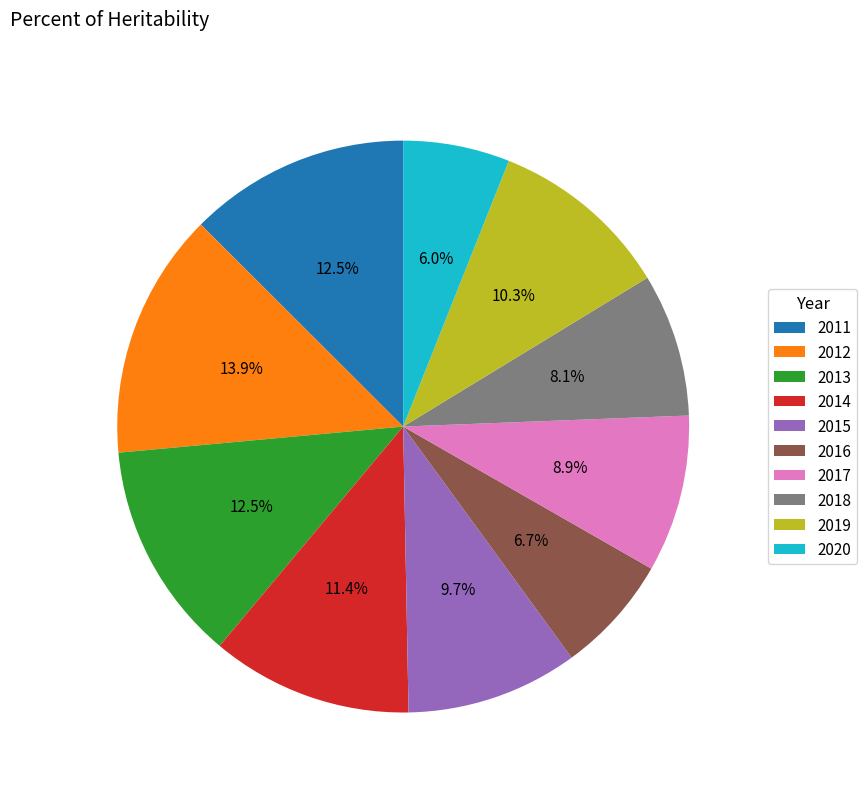

Approximately how many times larger is the value at 2012 compared to 2015?

1.4